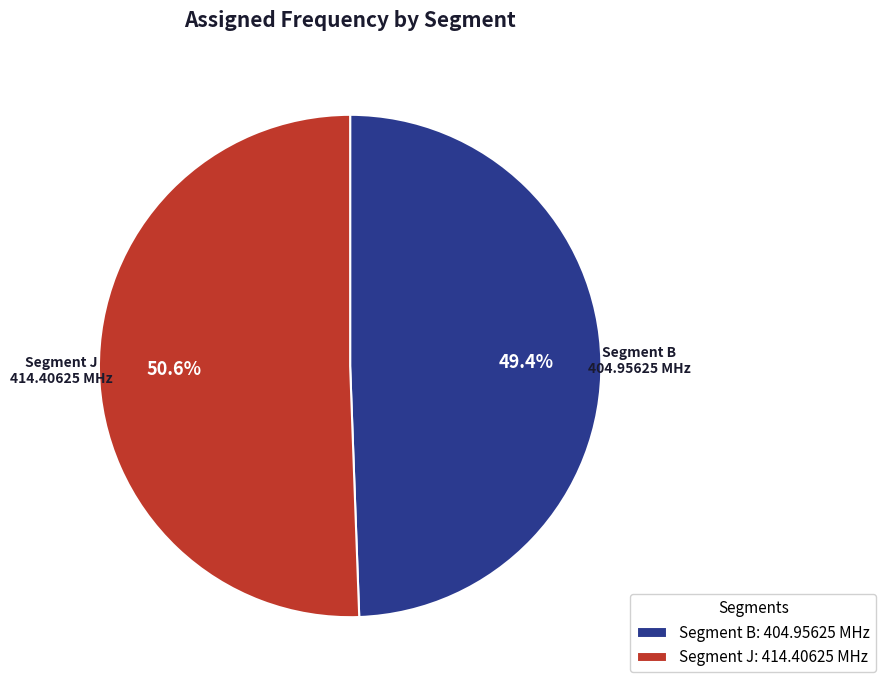

How much of the chart is everything except Segment B?

50.6%